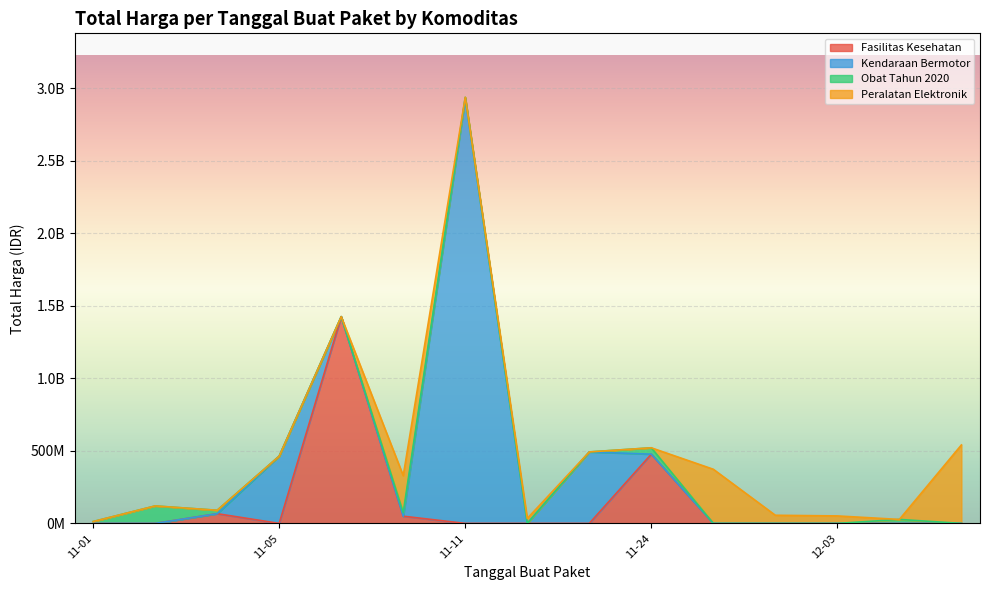

Reading left to right, list all the values displayed in this chart.

1425867900	49730040	477600000	34000000	32441200	577875	464002100	39440000	2892122000	493000000	19175000	18900000	9180000	15513960	7401240	333600	78000	98772570	2772000	265000	4672200	182000	8742500	5129000	12453900	43859200	23653000	27412000	250350000	4350000	34292000	373404000	56152800	51601000	541071000